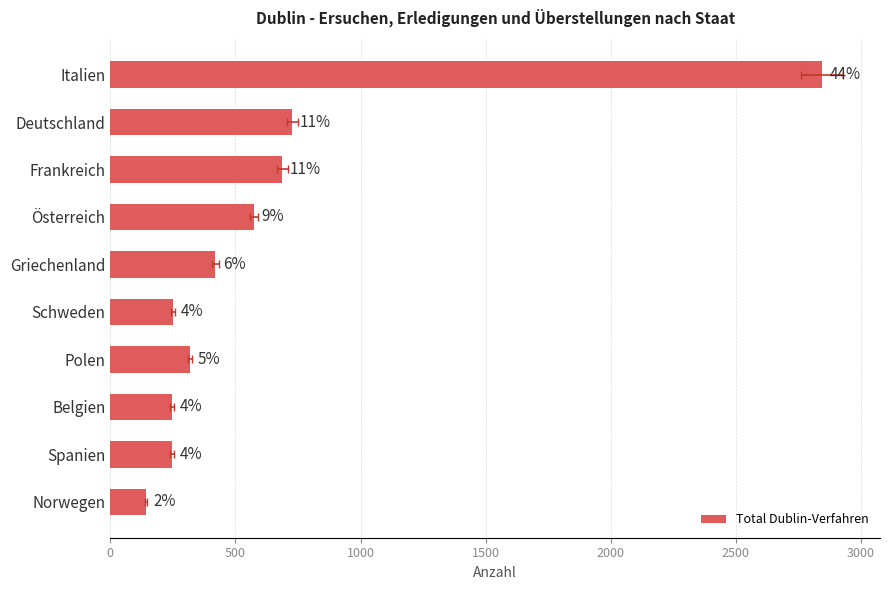

True or false: the data shows 579 at Griechenland.

False